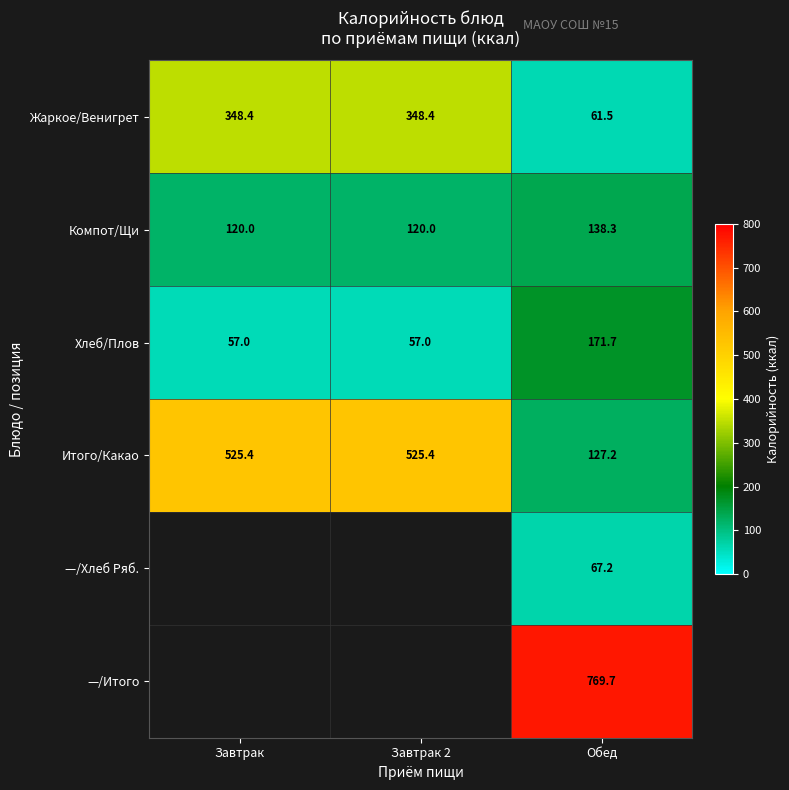

At Обед, list the series in order from smallest to largest.

Жаркое/Венигрет, —/Хлеб Ряб., Итого/Какао, Компот/Щи, Хлеб/Плов, —/Итого